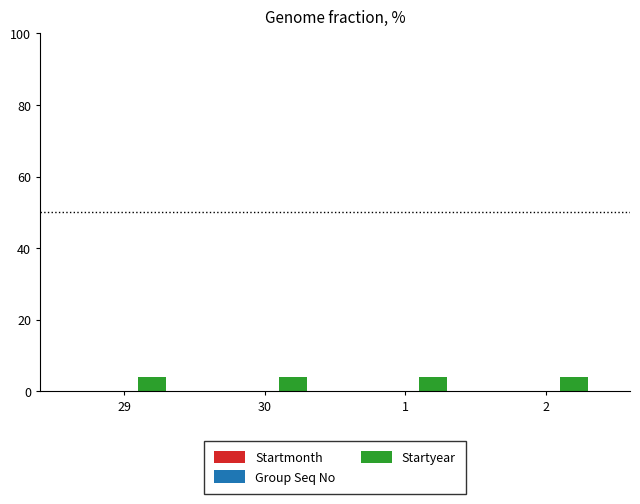

True or false: Startyear has a value of 4.0 at 2.

True